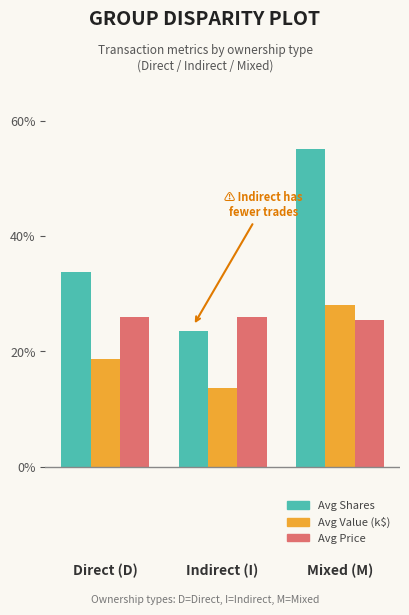

What is the approximate value of Avg Price at Indirect (I)?

26.0